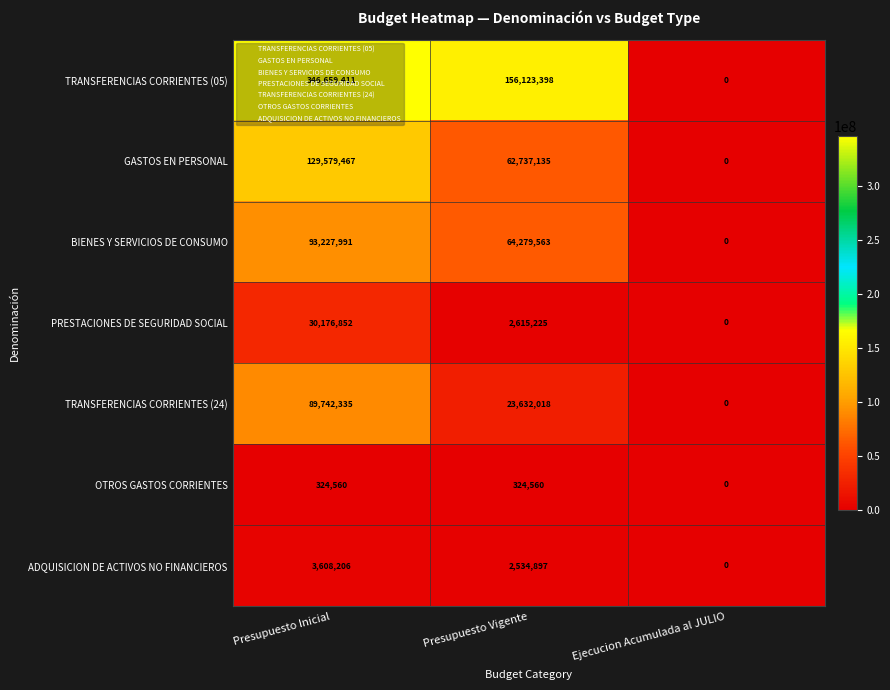

What is the sum of the BIENES Y SERVICIOS DE CONSUMO values at Ejecucion Acumulada al JULIO and Presupuesto Inicial?

93227991